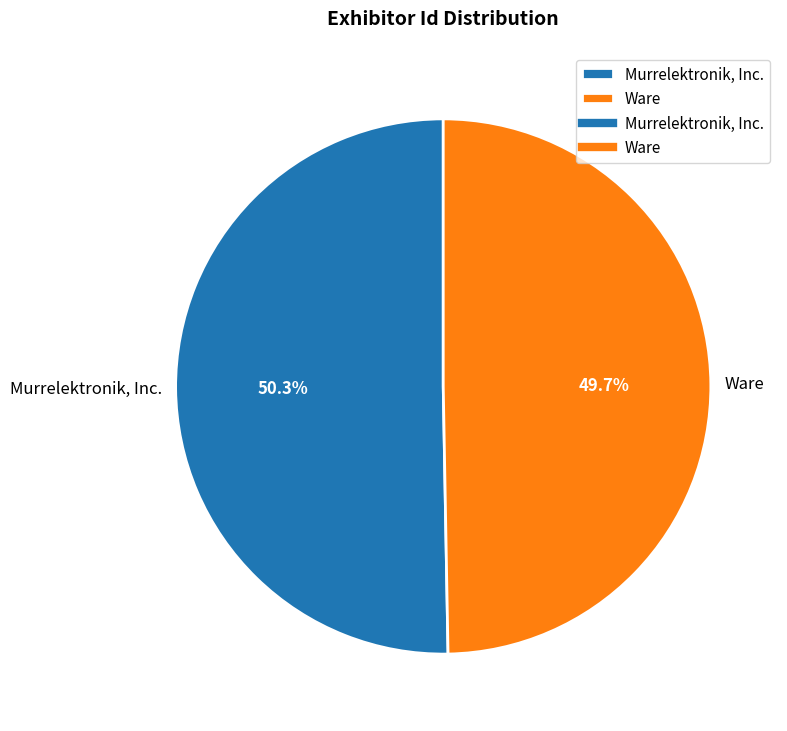

Which category has the biggest portion of the pie?

Murrelektronik, Inc.